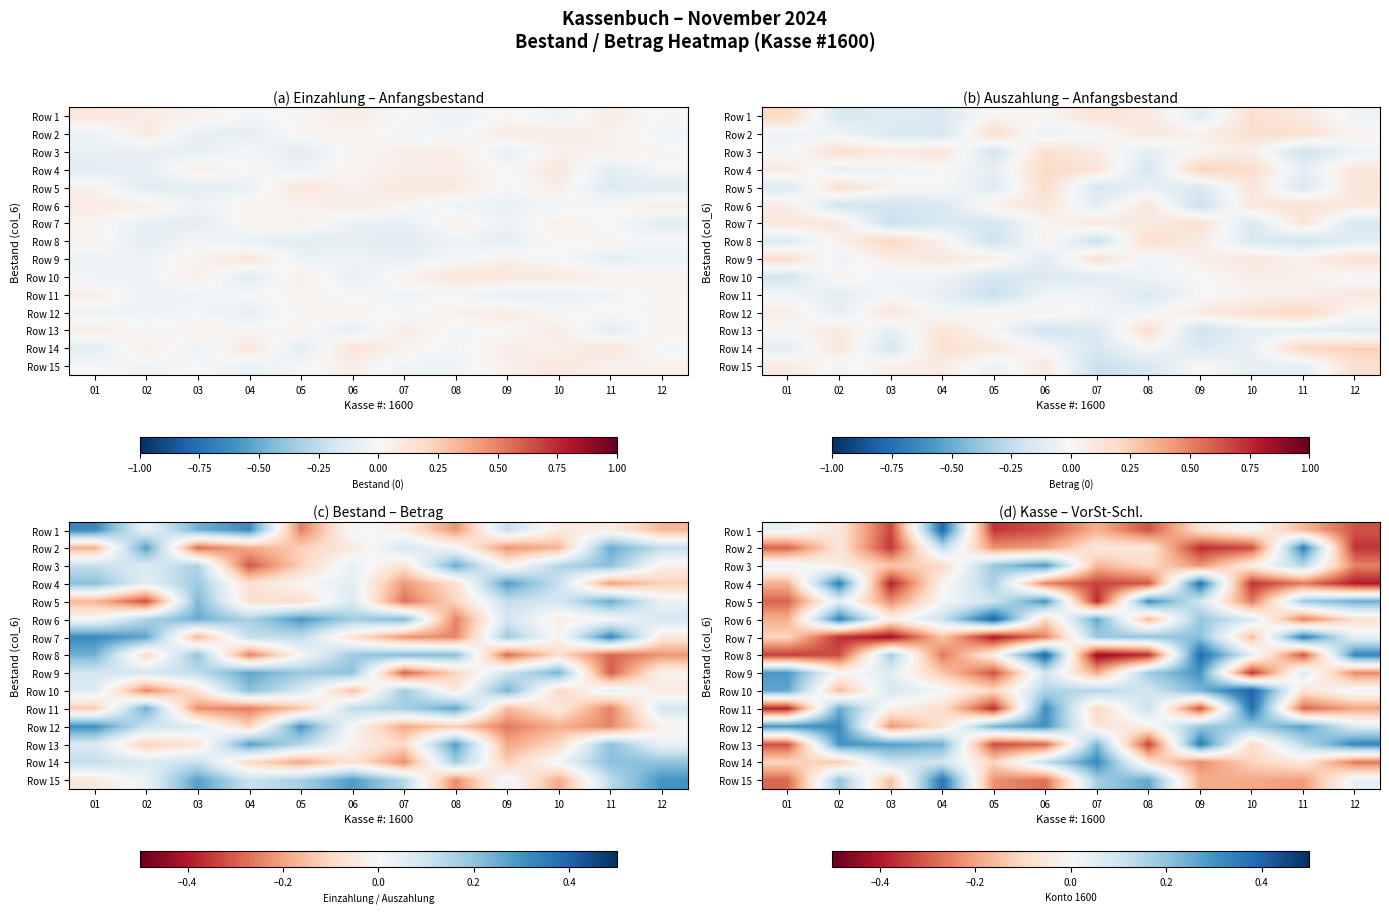

What is the sum of the Row 11 values at 12 and 09?

-0.5